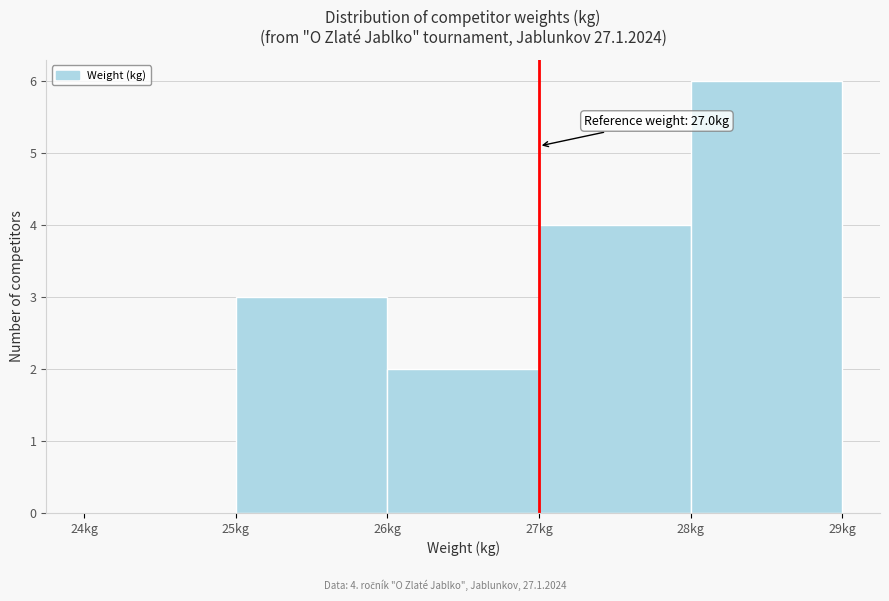

Which range on the x-axis has the tallest bar?

28 to 29